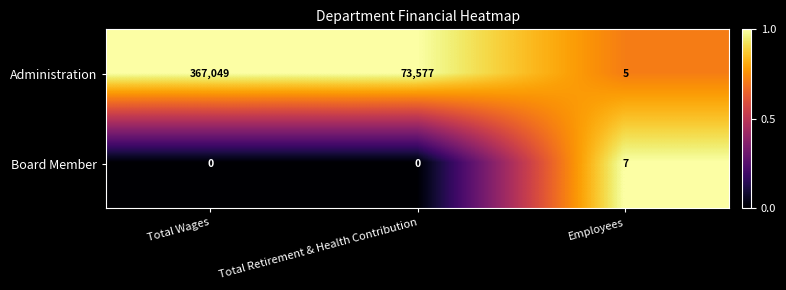

Which series has the largest range (max minus min)?

Administration